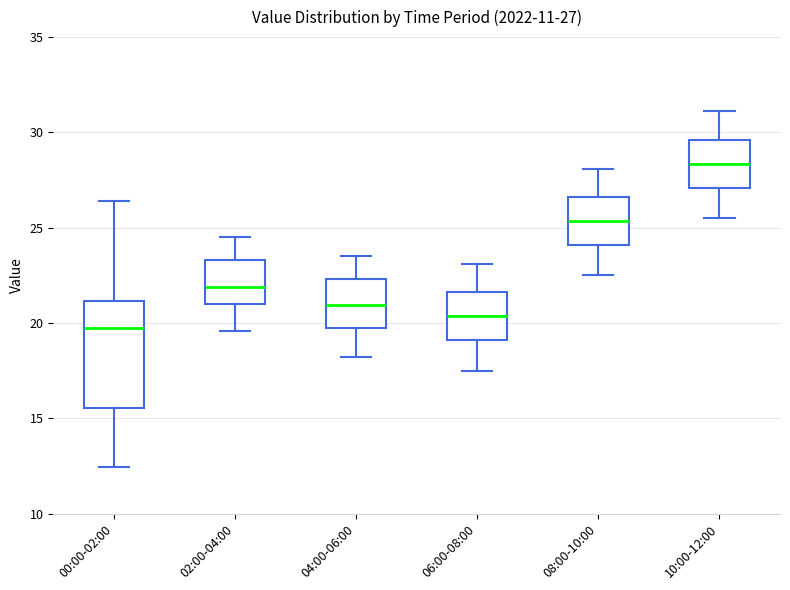

Which box is the tallest, from its lower edge to its upper edge?

00:00-02:00